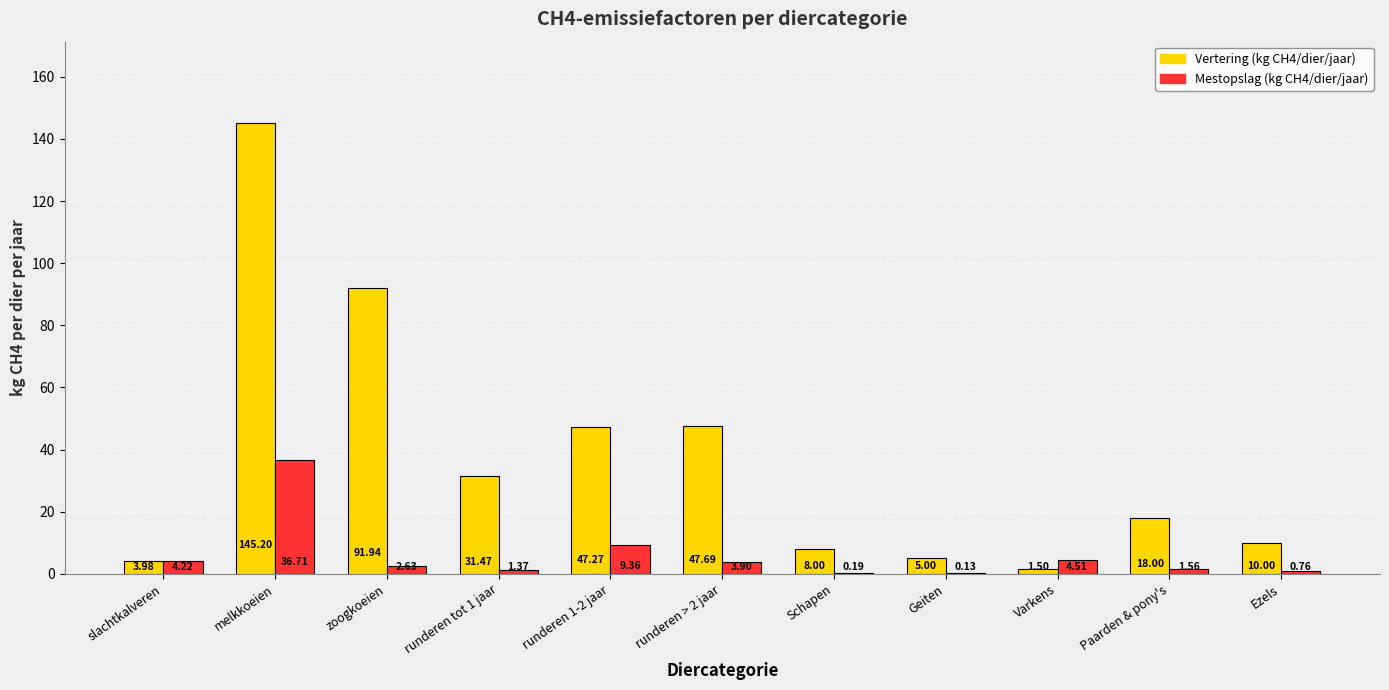

At which label does Mestopslag (kg CH4/dier/jaar) first exceed 2?

slachtkalveren